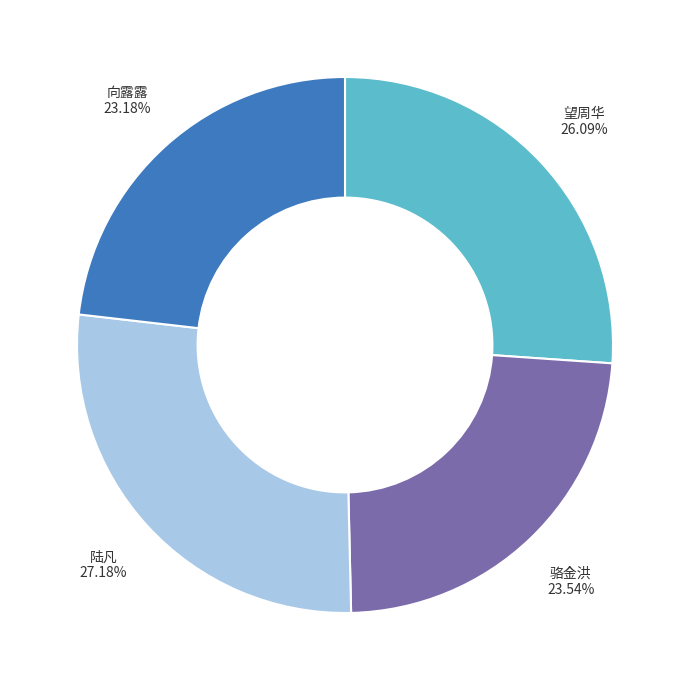

What portion of the pie excludes 向露露?

76.8%